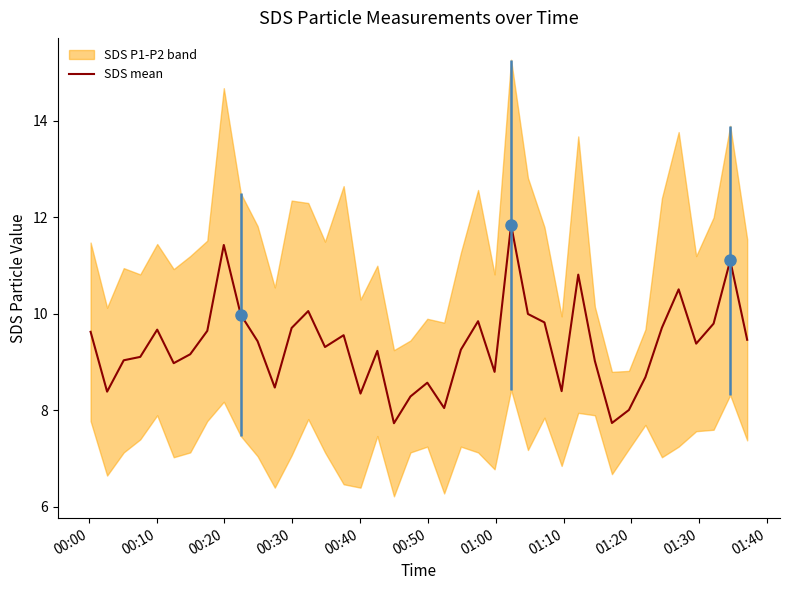

What is the lowest value of the SDS mean series?

7.7